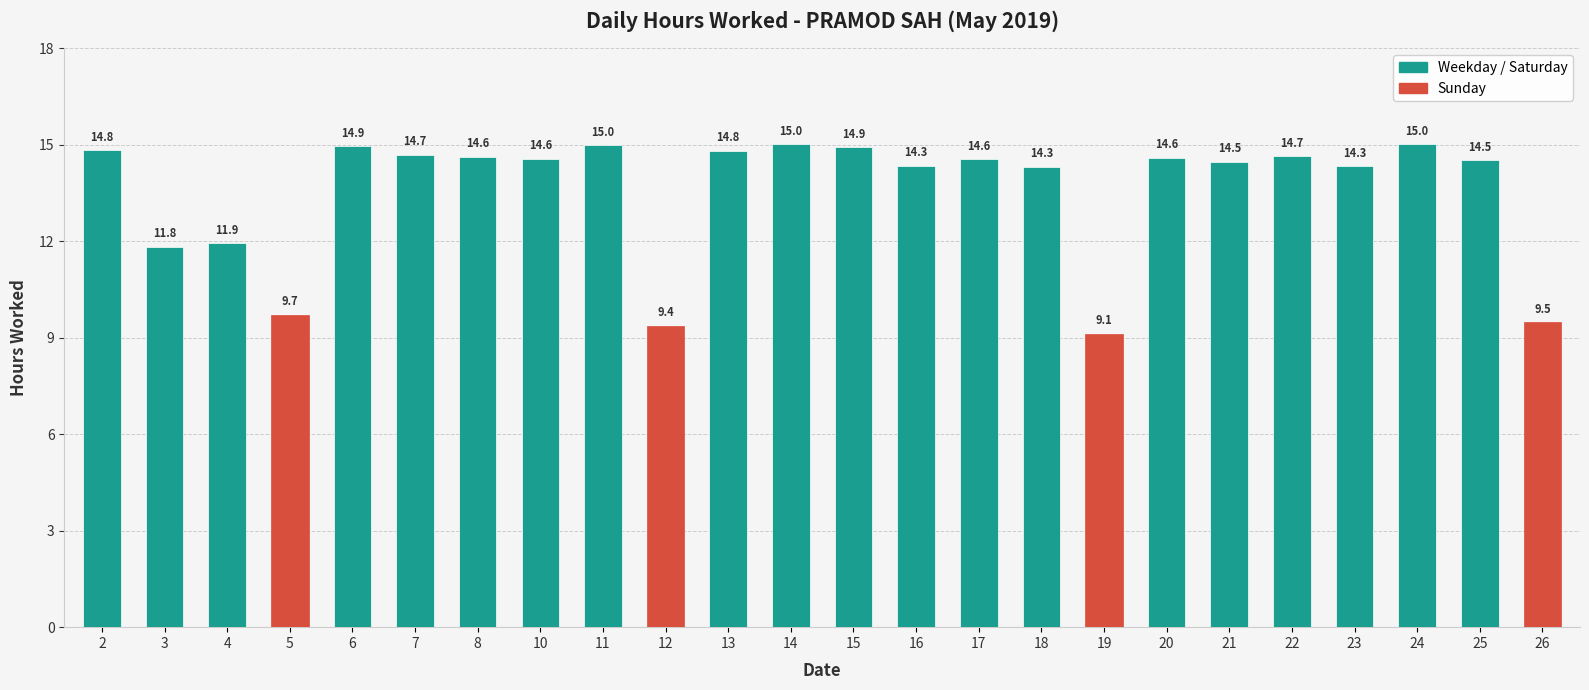

True or false: the data shows 24.1 at 24.

False